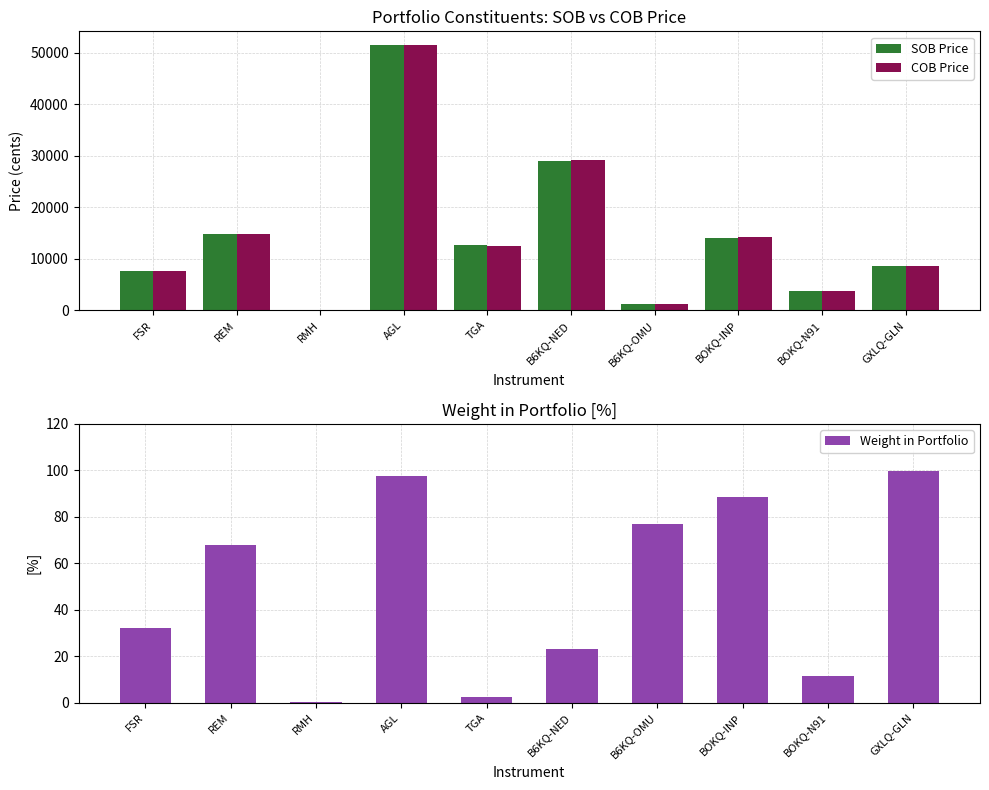

What position from the right is GXLQ-GLN?

1